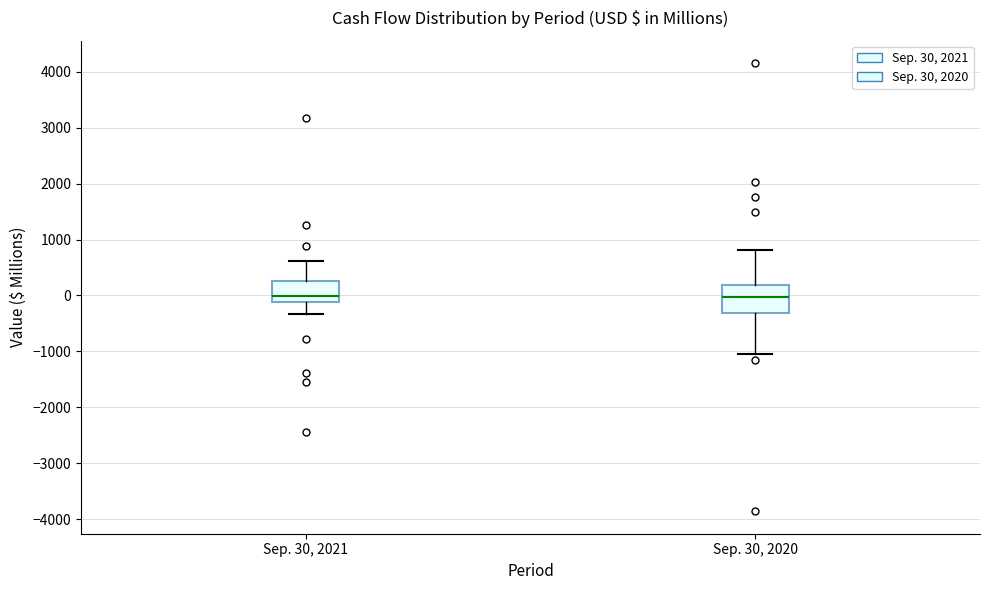

Reading left to right, read every box against the y-axis: the position of its median line, the range the box covers, and the ends of its whiskers. The values are not printed on the chart, so give them approximately, as read against the axis.

Sep. 30, 2021: median 0, box -100 to 300, whiskers -300 to 600
Sep. 30, 2020: median 0, box -300 to 200, whiskers -1100 to 800